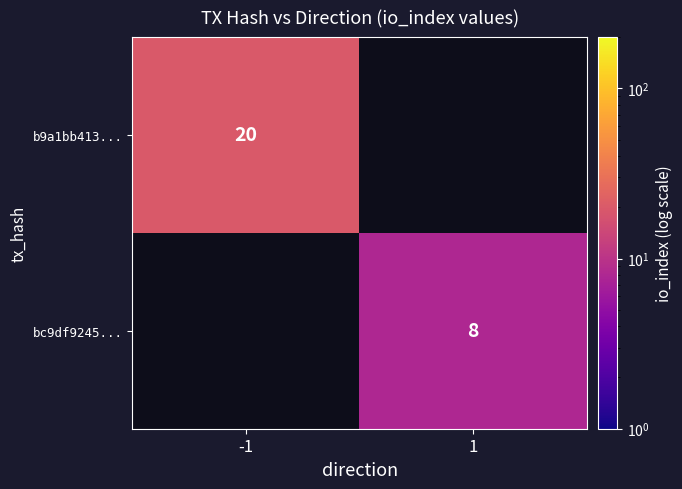

The value of b9a1bb413... at -1 is 5. True or false?

False